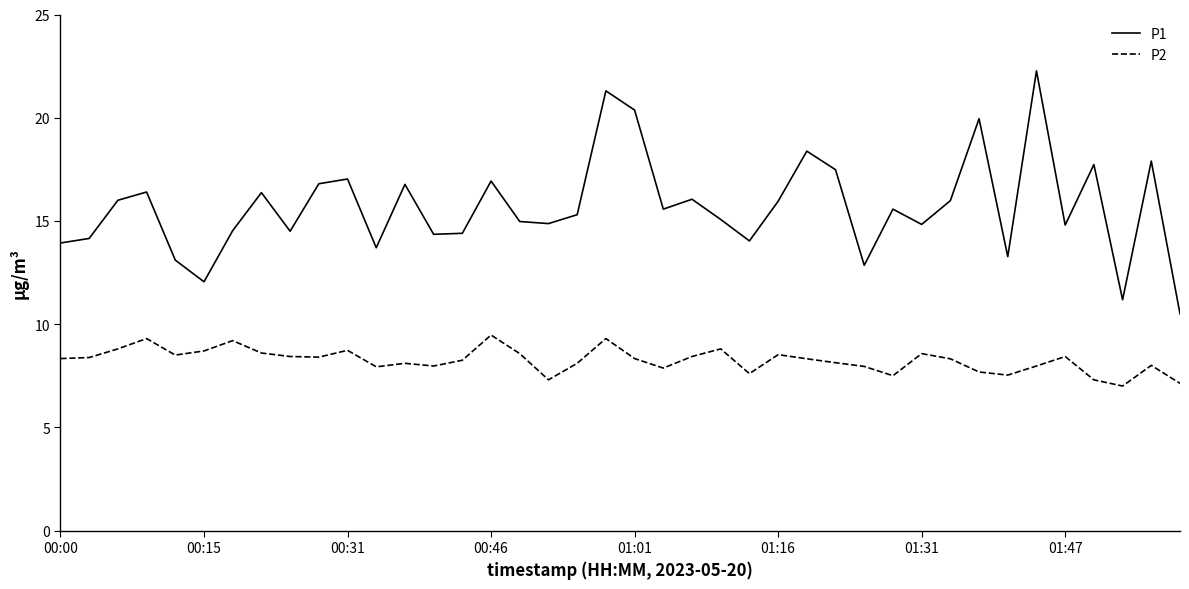

Which series has the largest total across all categories?

P1